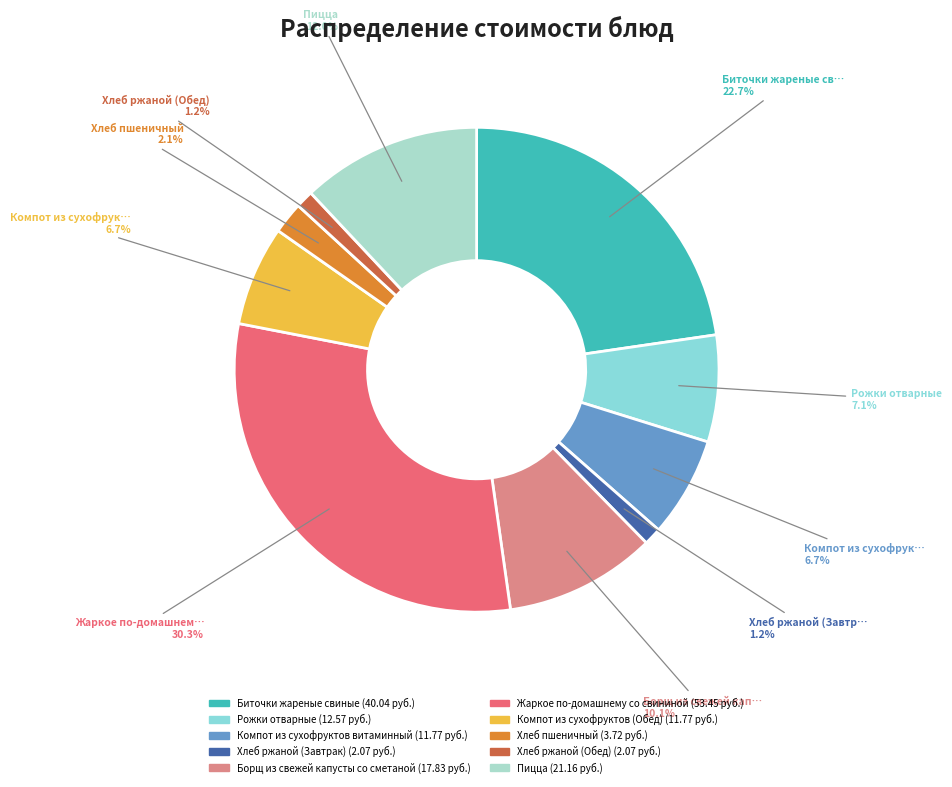

Count the number of slices in the pie.

10